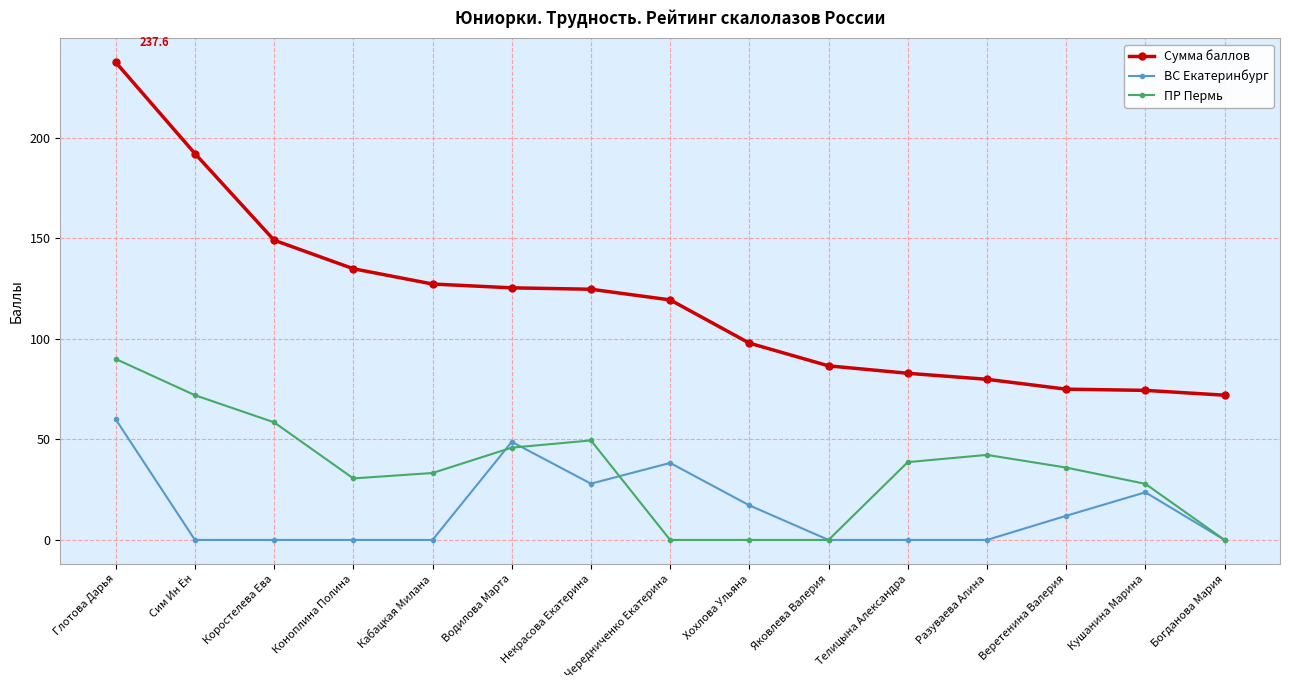

What position from the right is Некрасова Екатерина?

9